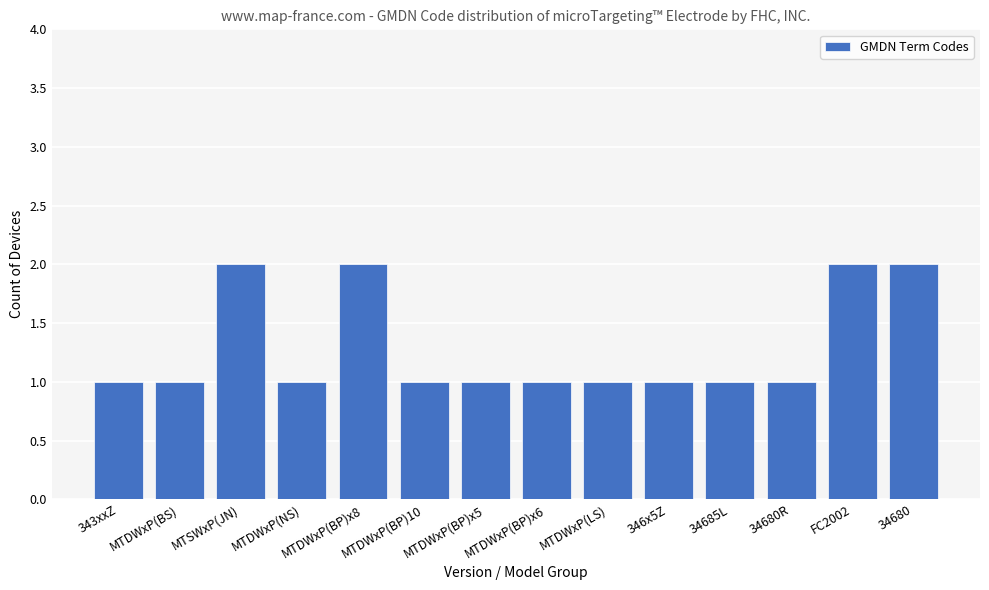

What position from the right is MTDWxP(LS)?

6